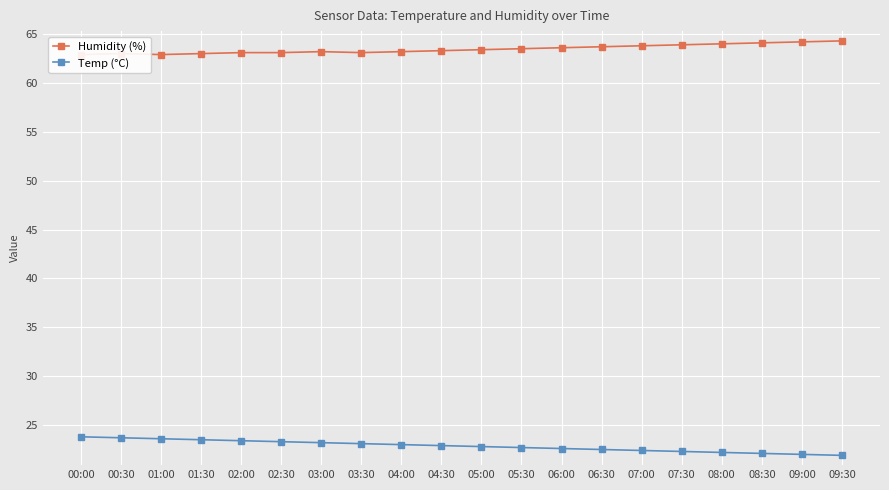

Is it true that Humidity (%) equals 43.3 at 04:00?

False